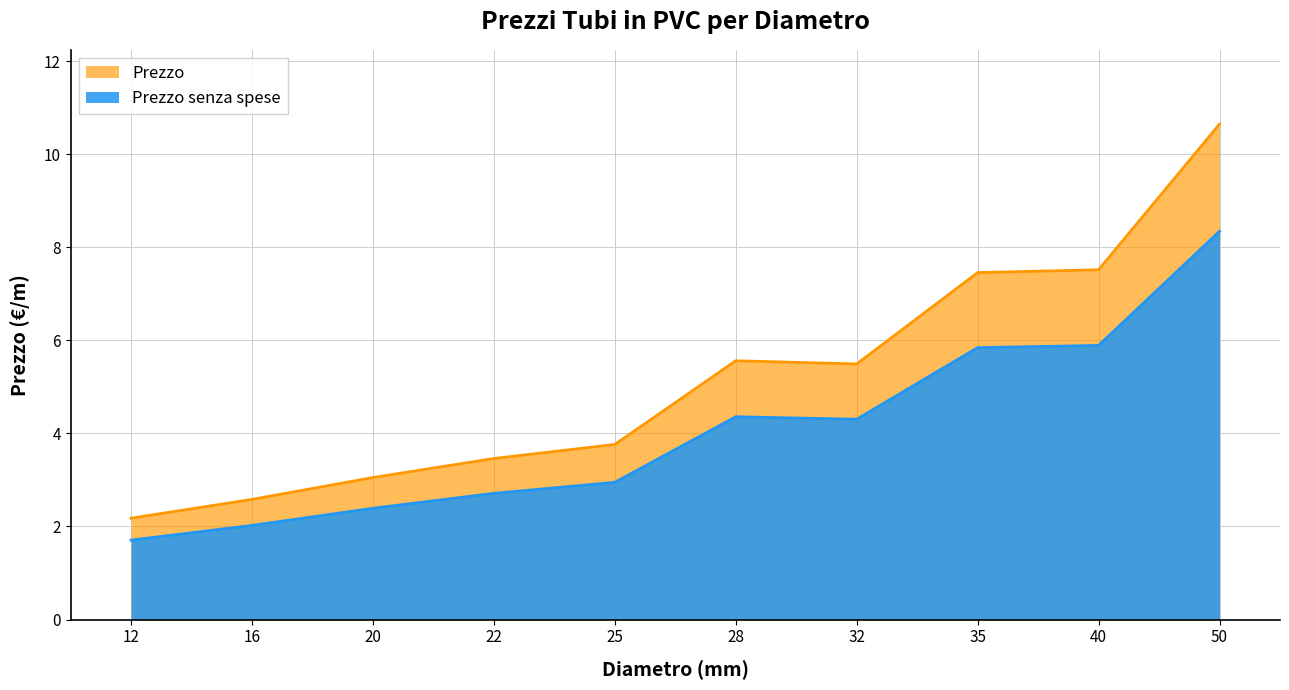

Which has a higher value, 28 or 25?

28